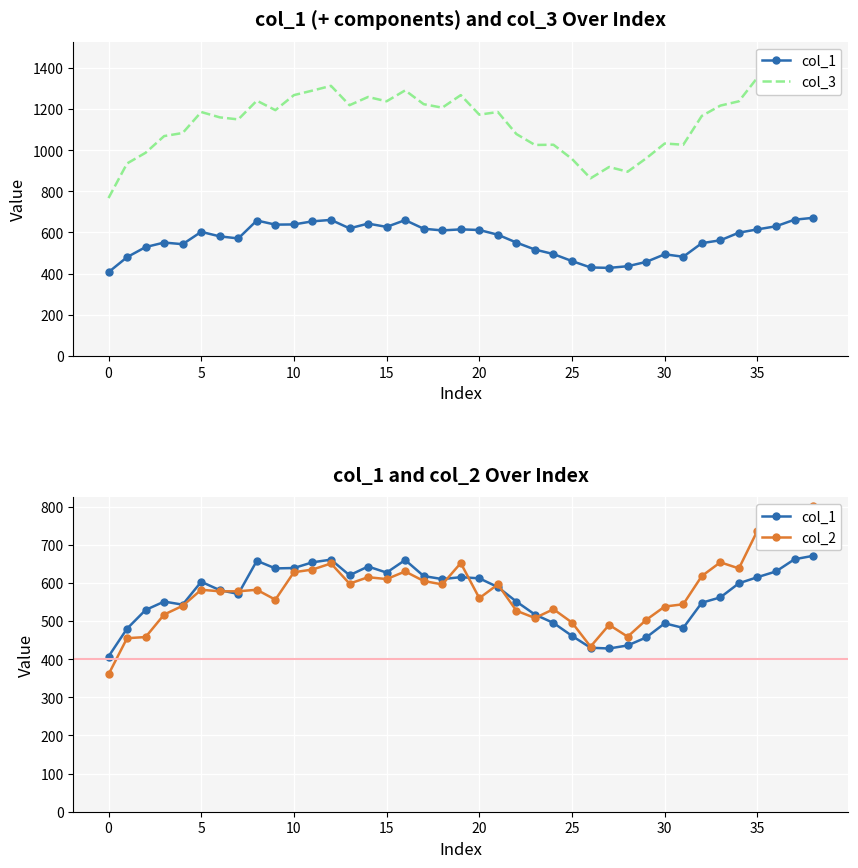

Rank the series at 32 from highest to lowest value.

col_3, col_2, col_1